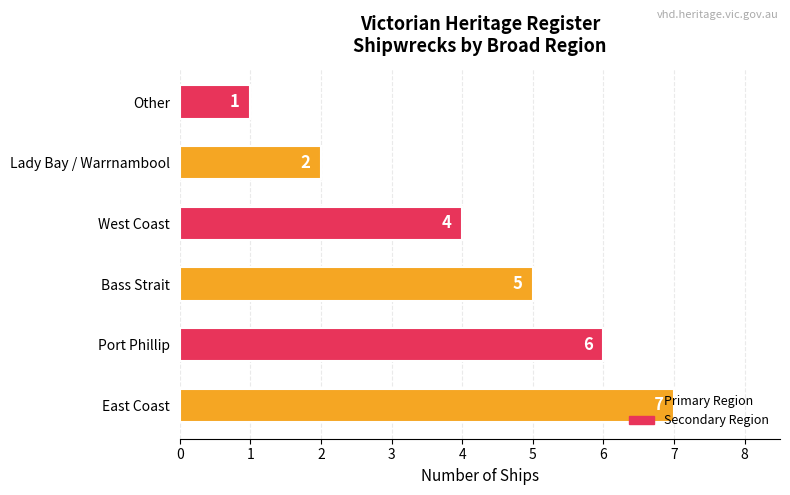

The value at Bass Strait is 5. True or false?

True